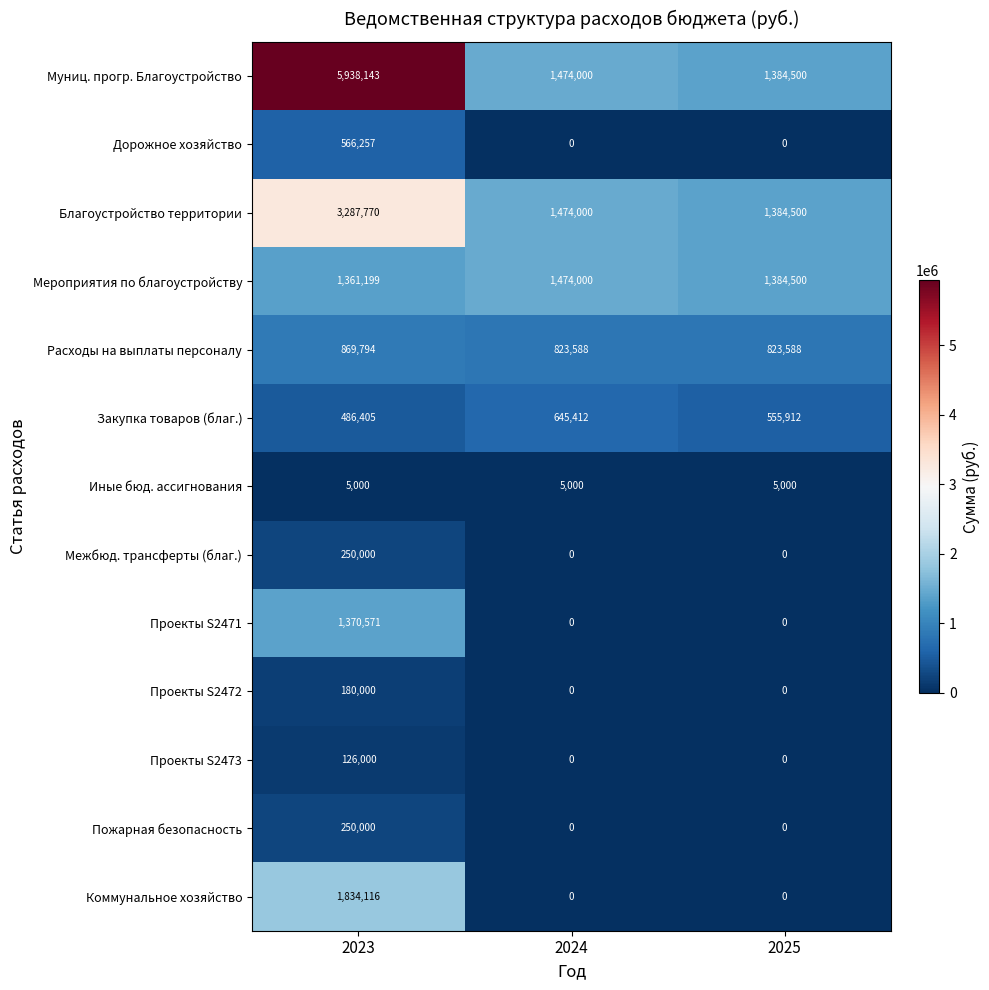

At which category is the sum across all series the highest?

2023